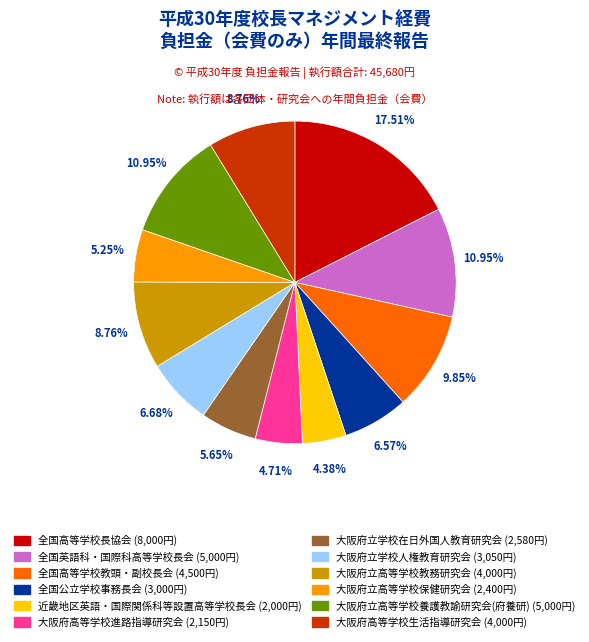

Count the number of slices in the pie.

12